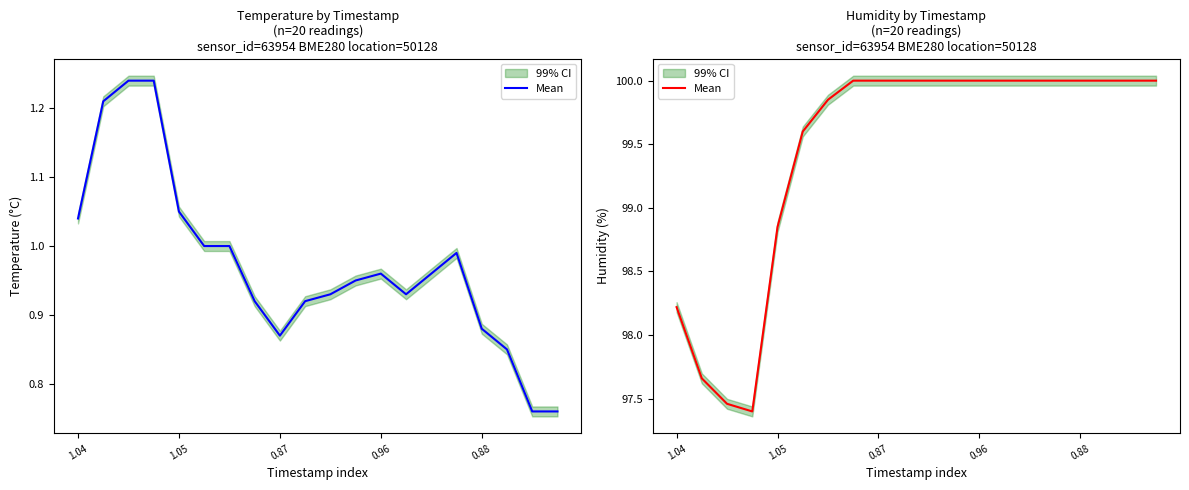

What is the sum of all values?

1989.0